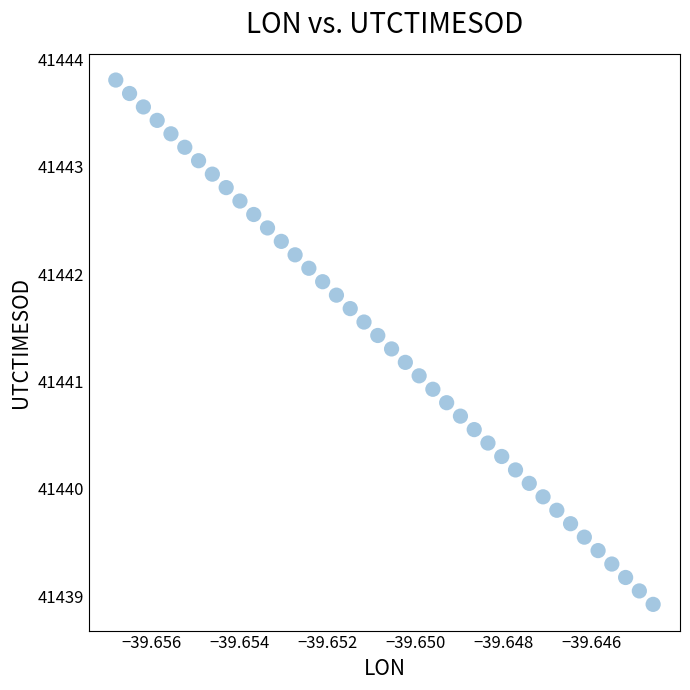

What is the range of Y values (max minus min)?

4.9